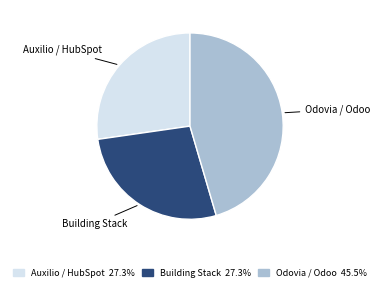

Is there any slice that represents more than half of the pie?

No